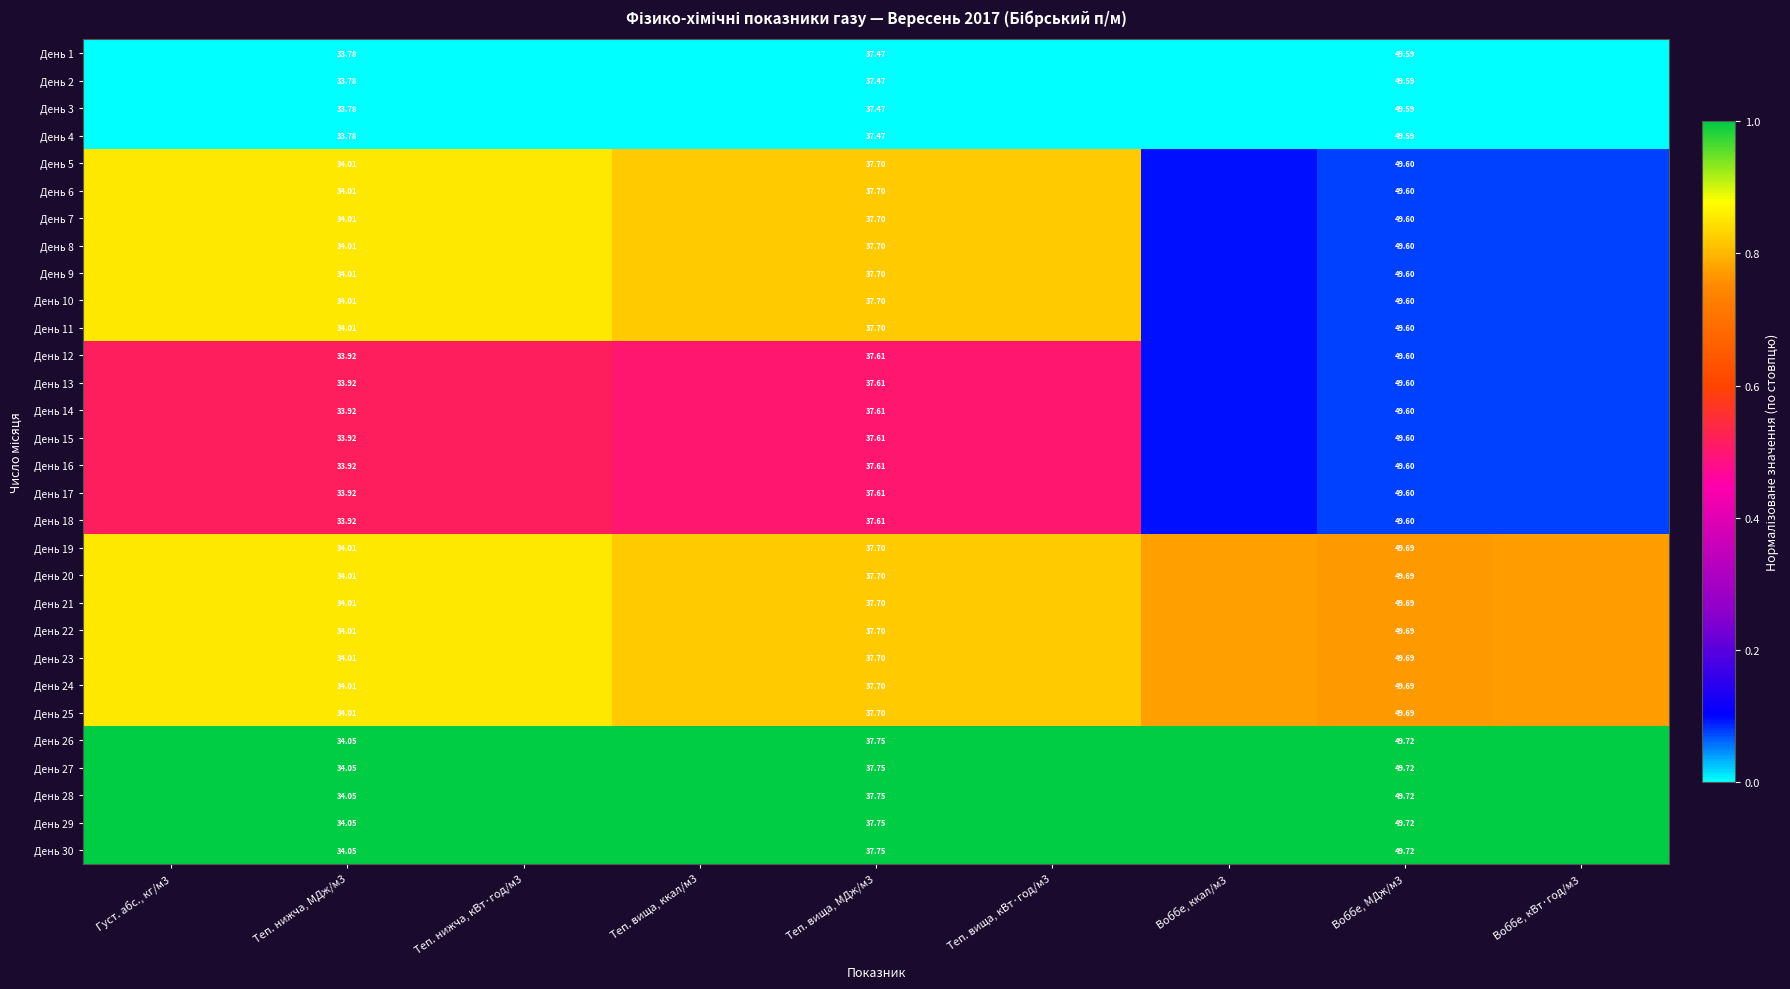

The День 5 series shows 1.4 at Теп. вища, ккал/м3. True or false?

False